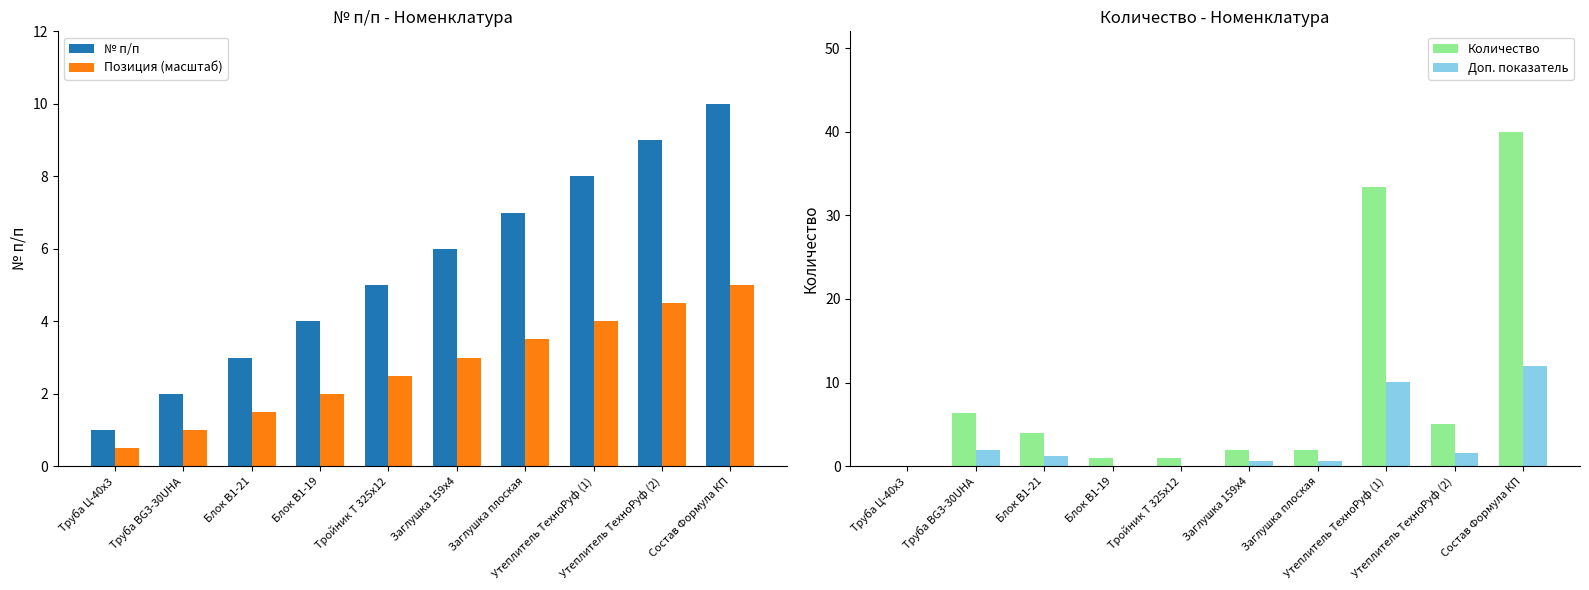

What is the sum of all № п/п values?

55.0